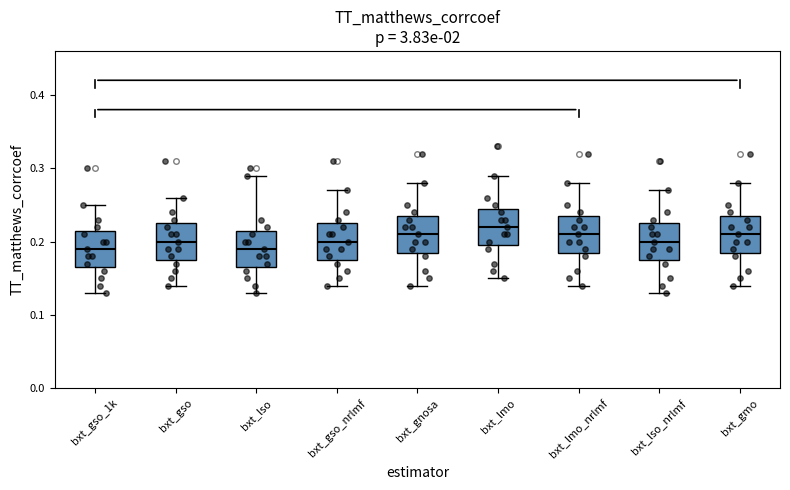

Reading left to right, read every box against the y-axis: the position of its median line, the range the box covers, and the ends of its whiskers. The values are not printed on the chart, so give them approximately, as read against the axis.

bxt_gso_1k: median 0.19, box 0.17 to 0.22, whiskers 0.13 to 0.25
bxt_gso: median 0.20, box 0.18 to 0.23, whiskers 0.14 to 0.26
bxt_lso: median 0.19, box 0.17 to 0.22, whiskers 0.13 to 0.29
bxt_gso_nrlmf: median 0.20, box 0.18 to 0.23, whiskers 0.14 to 0.27
bxt_gnosa: median 0.21, box 0.19 to 0.24, whiskers 0.14 to 0.28
bxt_lmo: median 0.22, box 0.20 to 0.25, whiskers 0.15 to 0.29
bxt_lmo_nrlmf: median 0.21, box 0.19 to 0.24, whiskers 0.14 to 0.28
bxt_lso_nrlmf: median 0.20, box 0.18 to 0.23, whiskers 0.13 to 0.27
bxt_gmo: median 0.21, box 0.19 to 0.24, whiskers 0.14 to 0.28